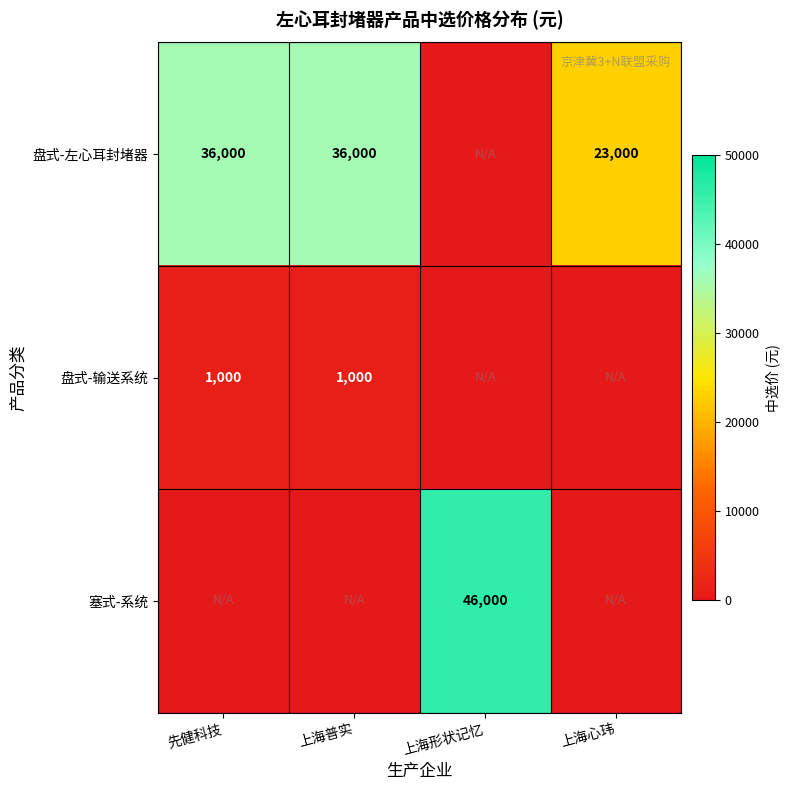

The value of 塞式-系统 at 上海形状记忆 is 46000. True or false?

True